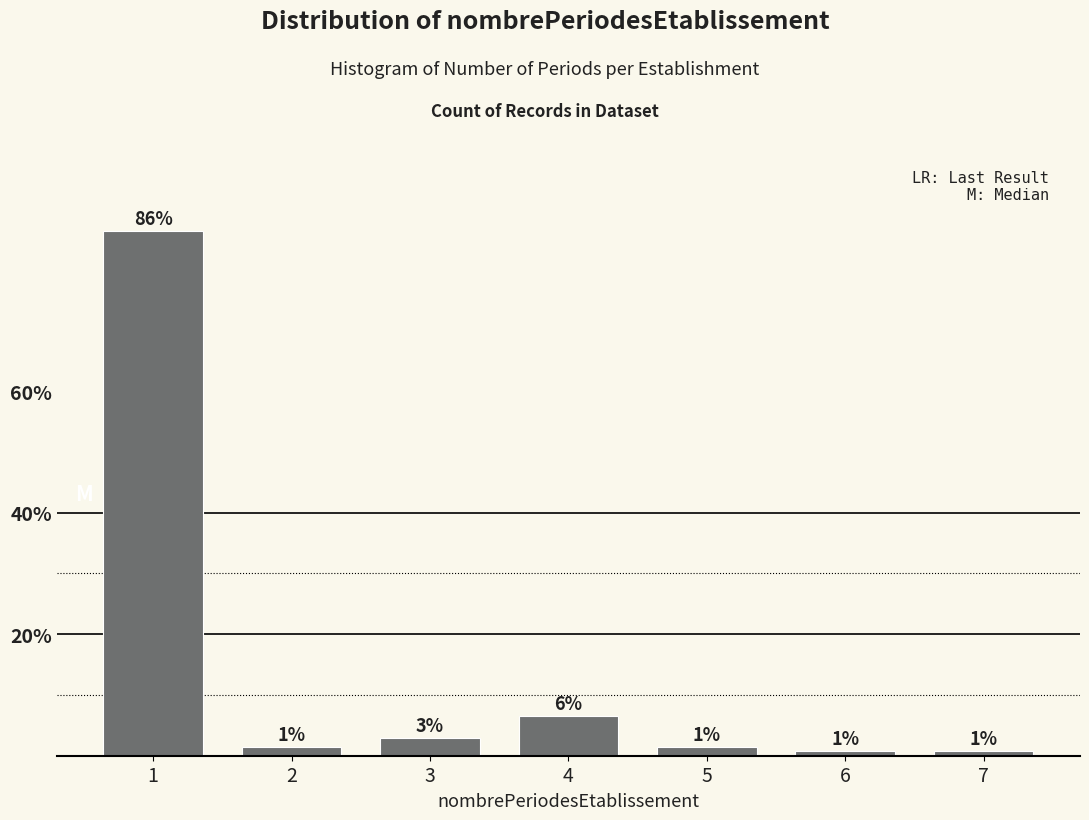

How many bars are there in total?

7